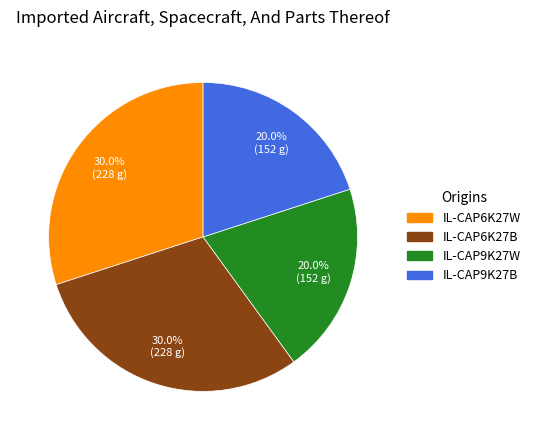

What percentage is NOT represented by IL-CAP6K27B?

70.0%